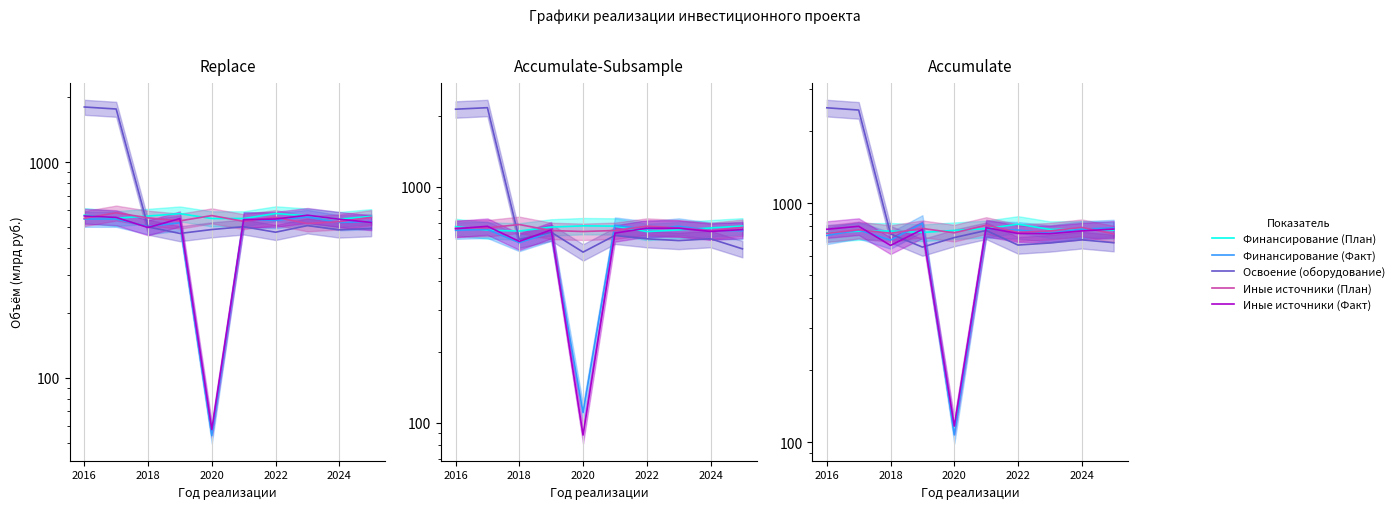

How many lines are shown in the chart?

5